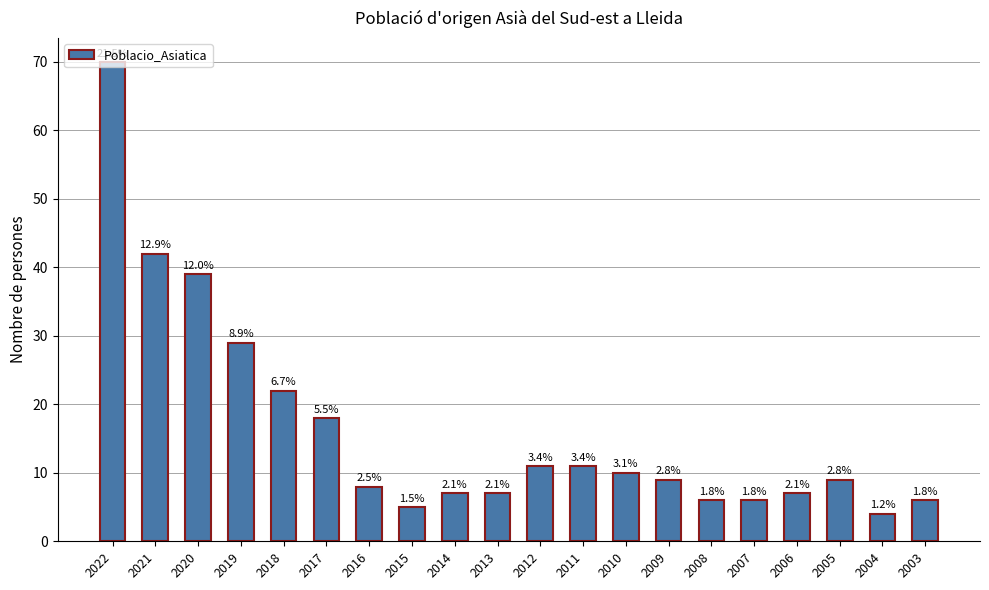

Are the bars horizontal?

No